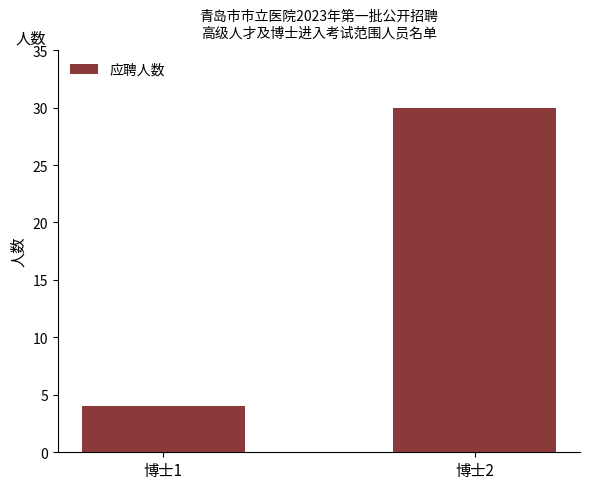

What is the maximum value shown in the chart?

30